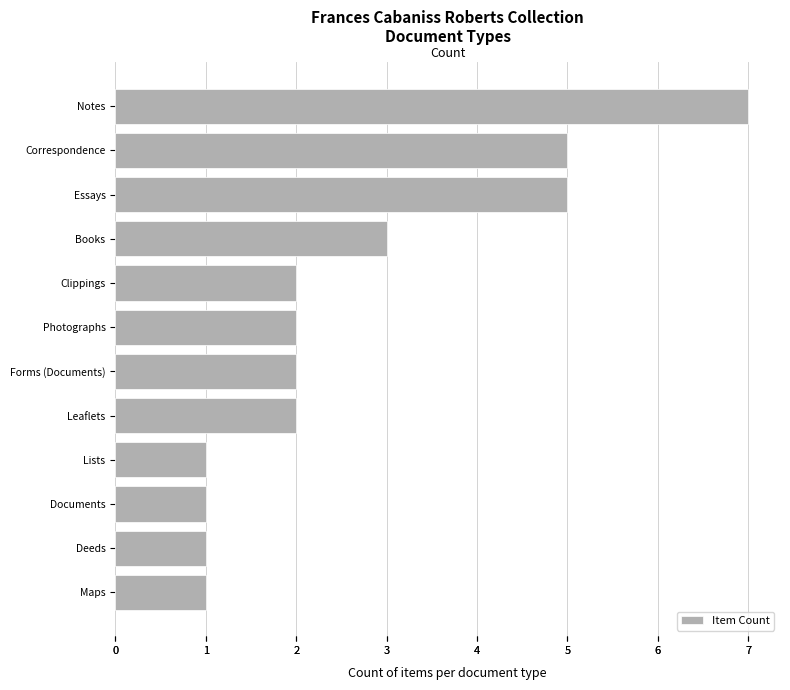

True or false: the data shows 2 at Correspondence.

False